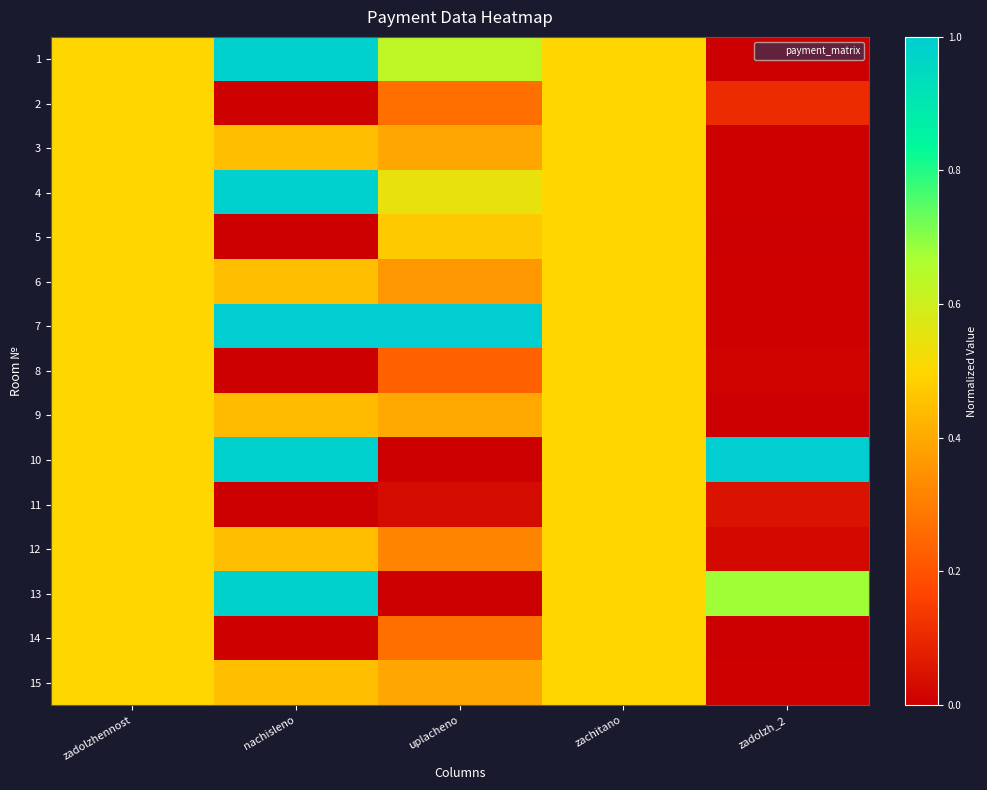

What is the maximum value shown in the chart?

1.0